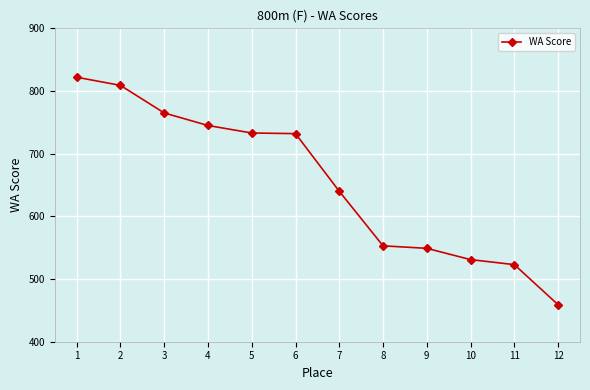

At which label is the value closest to 640?

7